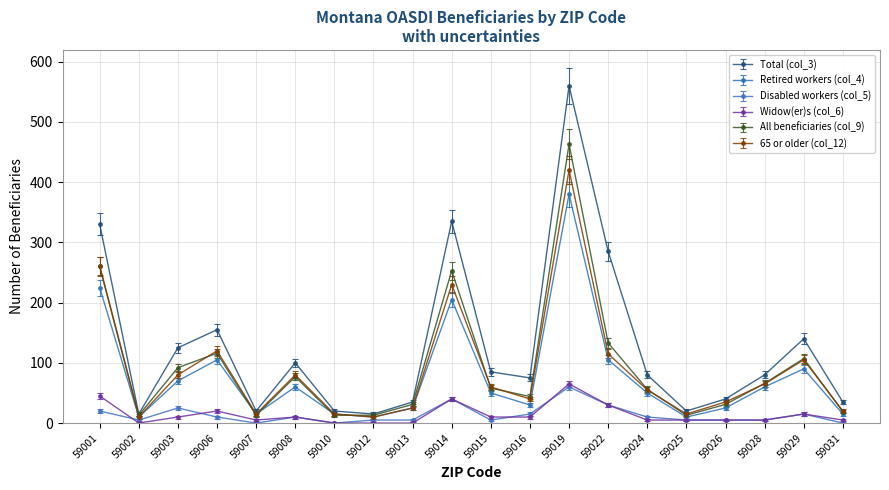

Rank the series by their maximum value, from highest to lowest.

Total (col_3), All beneficiaries (col_9), 65 or older (col_12), Retired workers (col_4), Widow(er)s (col_6), Disabled workers (col_5)